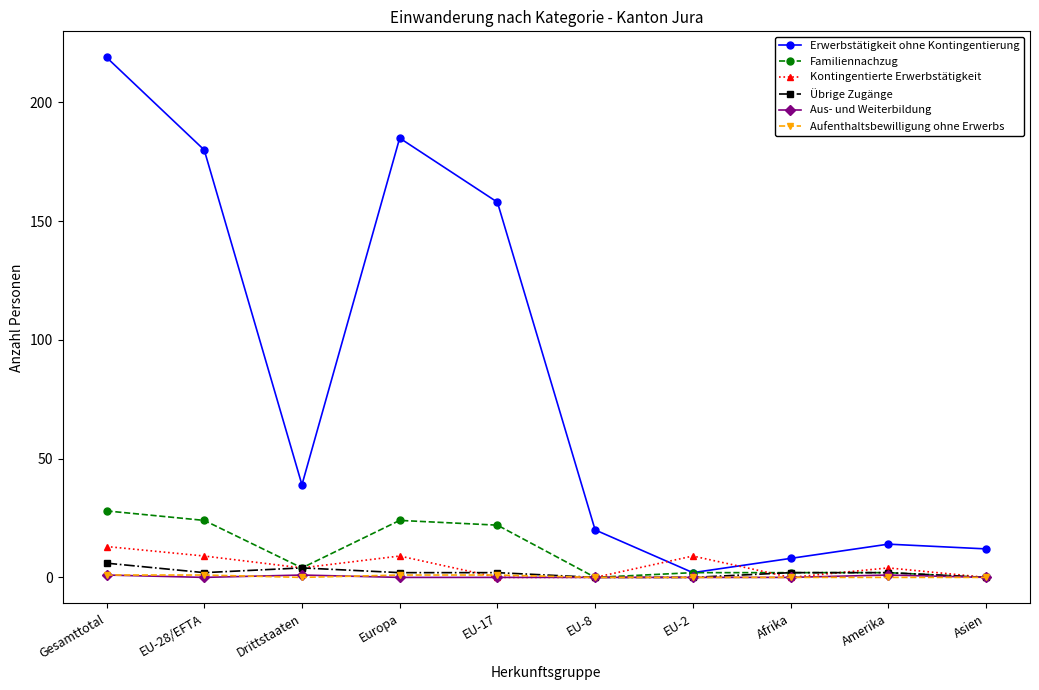

Which series changed the most between EU-28/EFTA and EU-17?

Erwerbstätigkeit ohne Kontingentierung